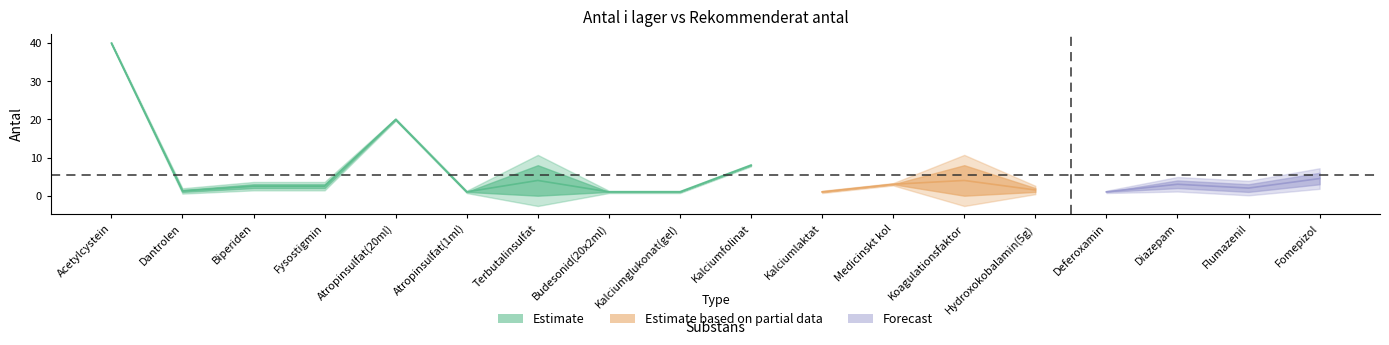

How many data points in antal_i_lager are less than 3?

9